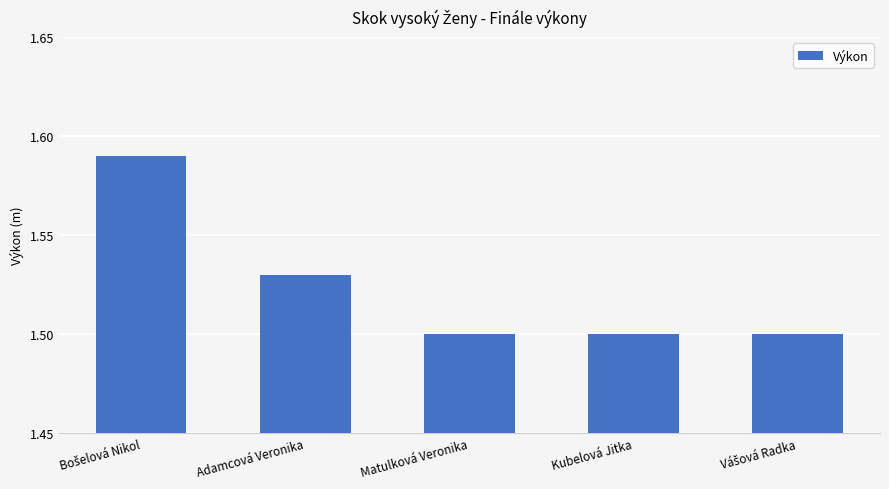

What is the sum of all values?

7.6